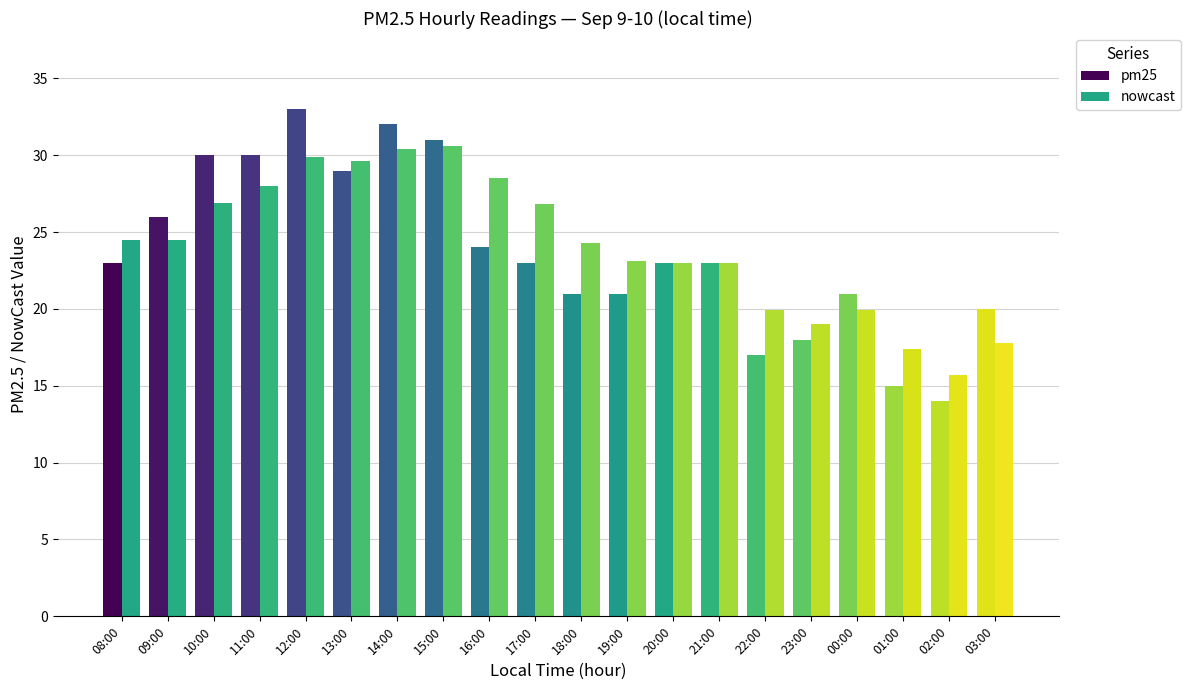

How many data points in nowcast are above 24?

11